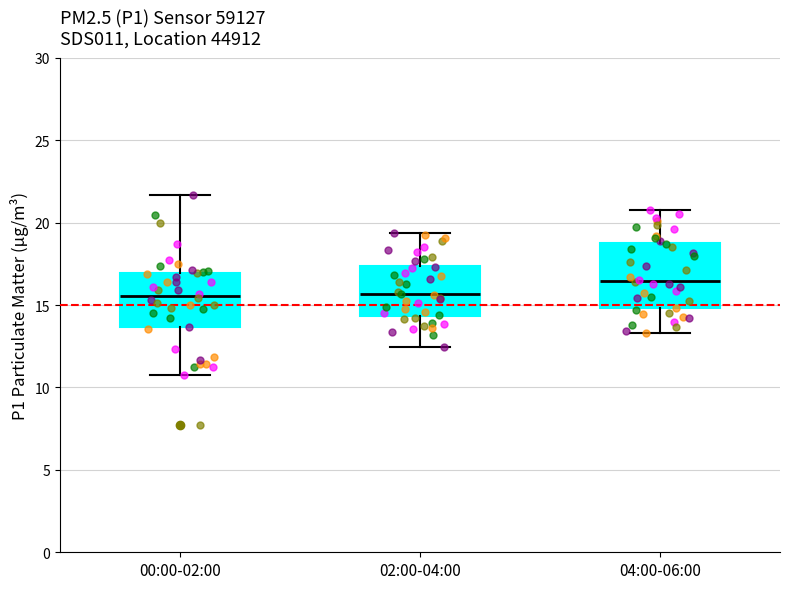

Reading left to right, read every box against the y-axis: the position of its median line, the range the box covers, and the ends of its whiskers. The values are not printed on the chart, so give them approximately, as read against the axis.

00:00-02:00: median 15.5, box 13.5 to 17.0, whiskers 11.0 to 21.5
02:00-04:00: median 15.5, box 14.5 to 17.5, whiskers 12.5 to 19.5
04:00-06:00: median 16.5, box 15.0 to 19.0, whiskers 13.5 to 21.0